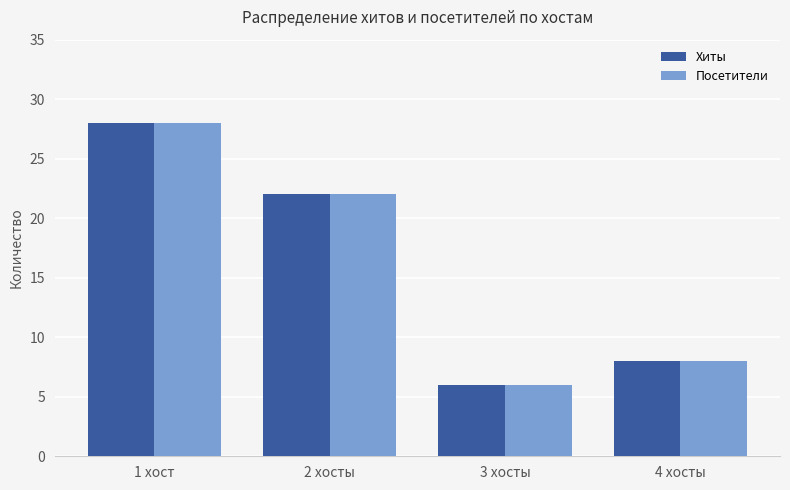

At which label does Посетители reach its peak?

1 хост